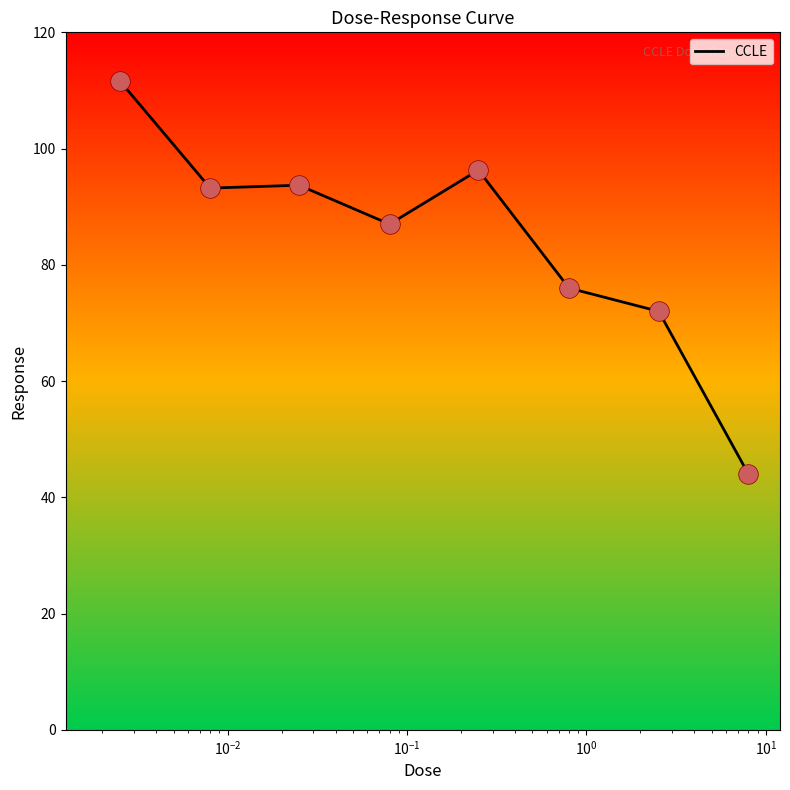

True or false: the data has more than 0 interior local peaks.

True